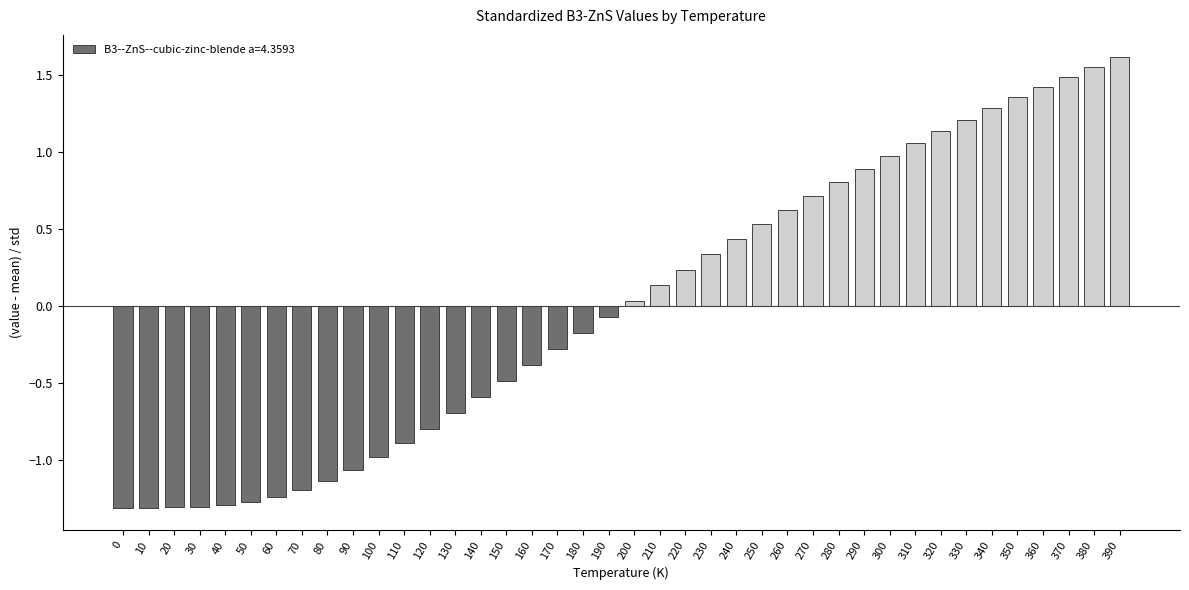

What is the difference between the maximum and minimum values?

2.9